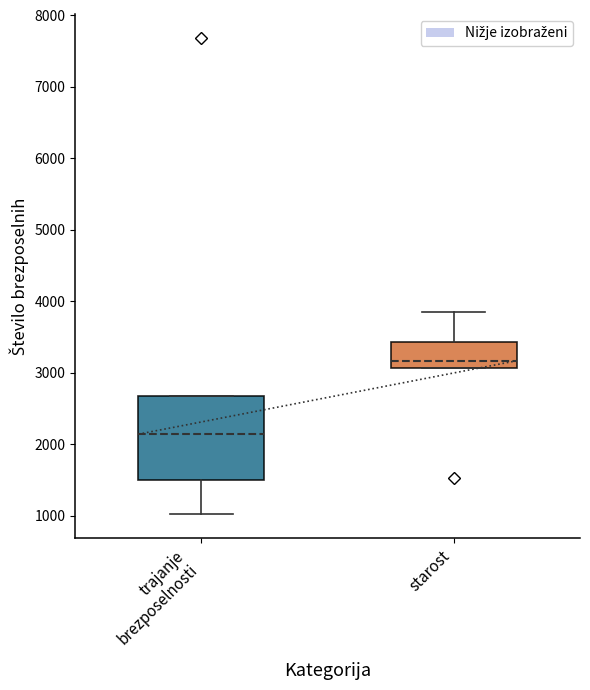

Reading left to right, read every box against the y-axis: the position of its median line, the range the box covers, and the ends of its whiskers. The values are not printed on the chart, so give them approximately, as read against the axis.

trajanje brezposelnosti: median 2100, box 1500 to 2700, whiskers 1000 to 2700
starost: median 3200, box 3100 to 3400, whiskers 3100 to 3900